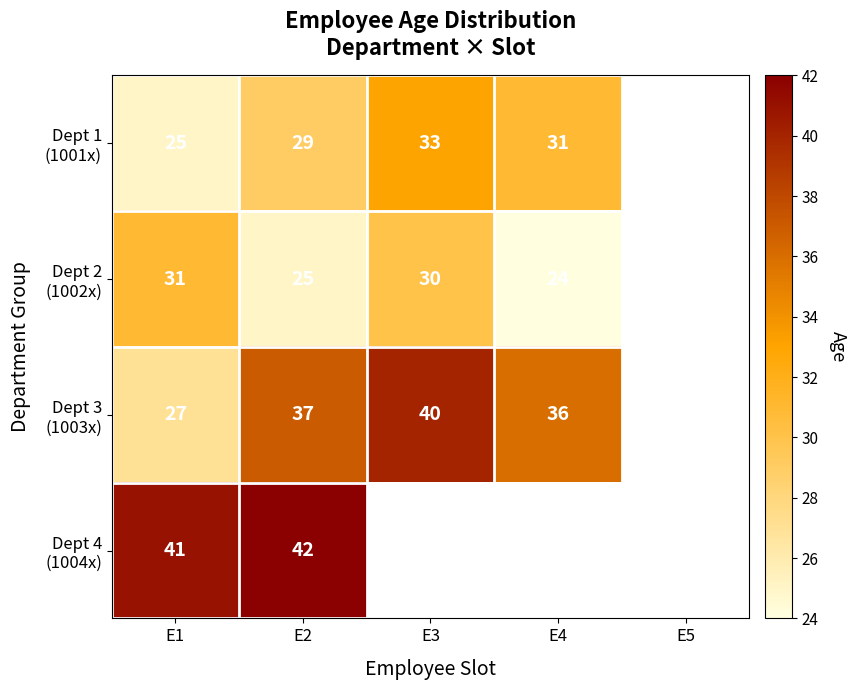

What is the total value across all series at E1?

124